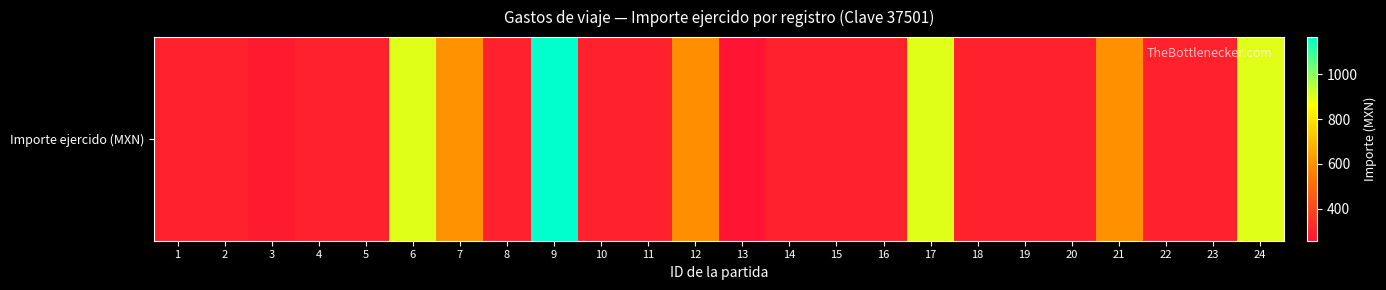

What is the change in value from 5 to 13?

-41.0